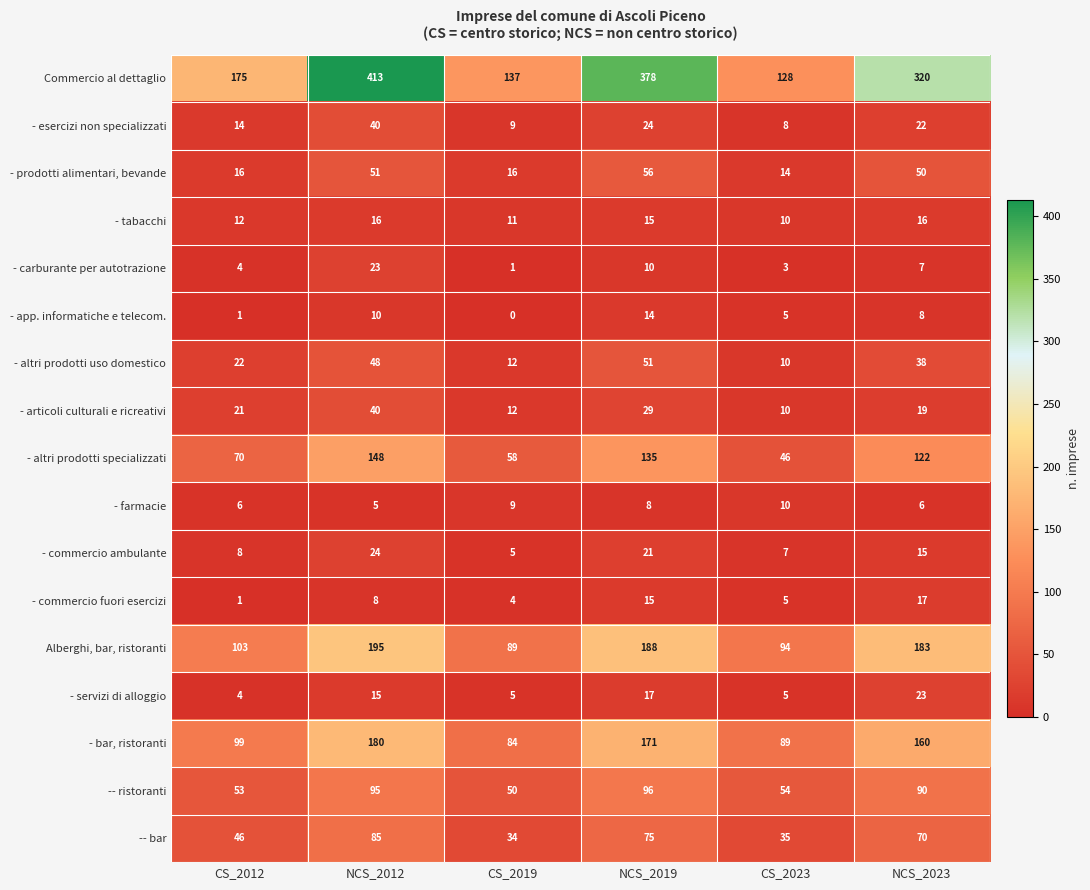

At which label does - articoli culturali e ricreativi reach its peak?

NCS_2012